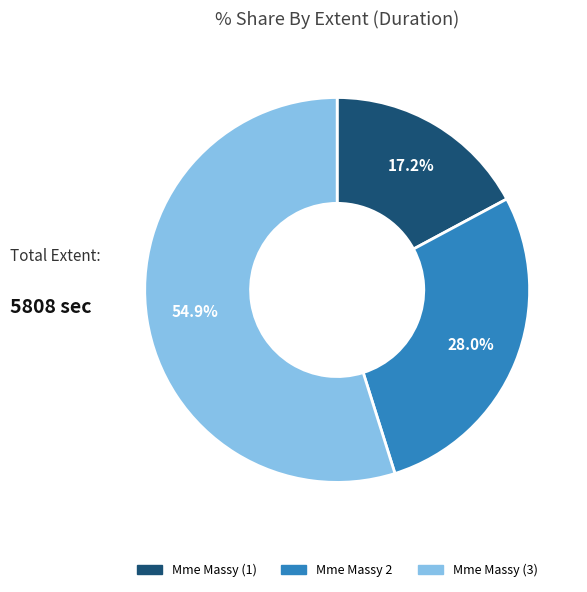

Which category has the biggest portion of the pie?

Mme Massy (3)